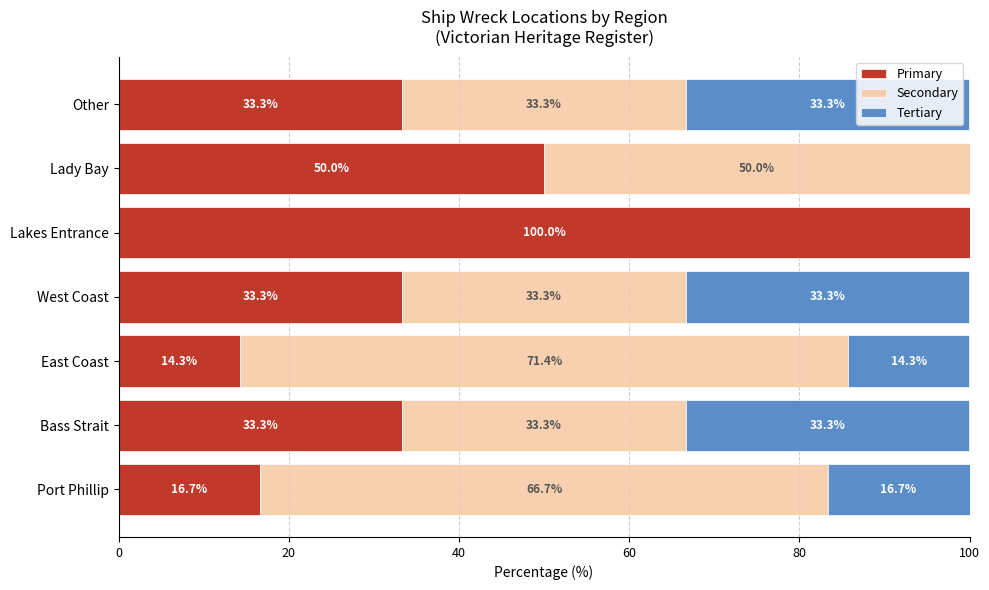

How many values in the Primary series exceed 33?

5